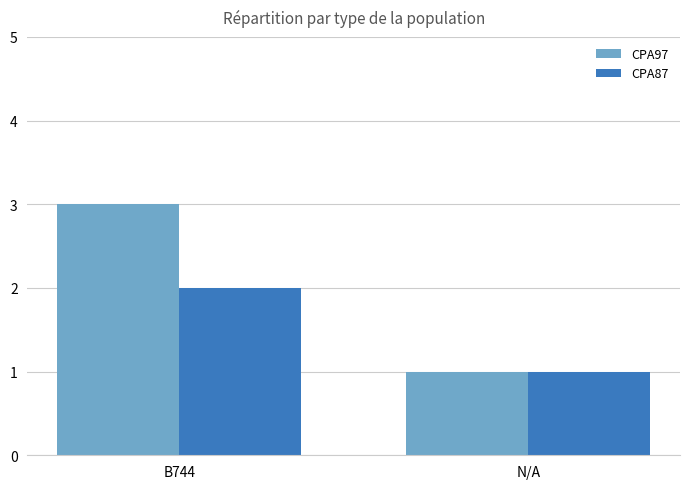

What is the difference between the CPA87 values at N/A and B744?

1